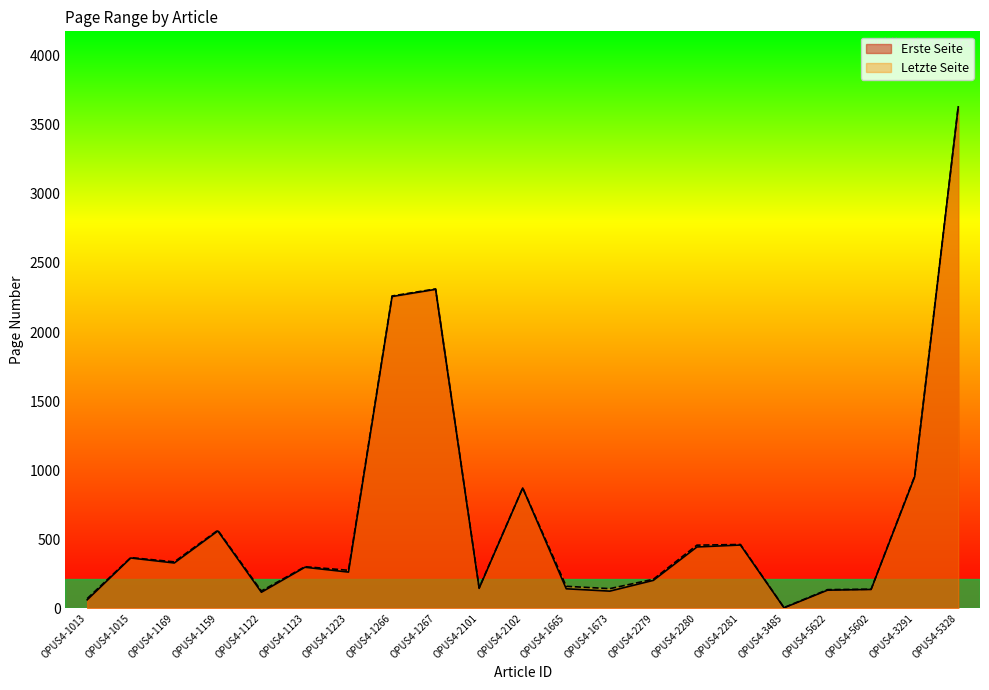

Reading left to right, list all the values displayed in this chart.

Erste Seite: OPUS4-1013=60	OPUS4-1015=363	OPUS4-1169=327	OPUS4-1159=559	OPUS4-1122=115	OPUS4-1123=296	OPUS4-1223=261	OPUS4-1266=2257	OPUS4-1267=2309	OPUS4-2101=143	OPUS4-2102=870	OPUS4-1665=140	OPUS4-1673=123	OPUS4-2279=201	OPUS4-2280=443	OPUS4-2281=457	OPUS4-3485=2	OPUS4-5622=130	OPUS4-5602=135	OPUS4-3291=951	OPUS4-5328=3631
Letzte Seite: OPUS4-1013=69	OPUS4-1015=366	OPUS4-1169=335	OPUS4-1159=564	OPUS4-1122=124	OPUS4-1123=300	OPUS4-1223=274	OPUS4-1266=2261	OPUS4-1267=2312	OPUS4-2101=147	OPUS4-2102=871	OPUS4-1665=158	OPUS4-1673=141	OPUS4-2279=209	OPUS4-2280=456	OPUS4-2281=461	OPUS4-3485=4	OPUS4-5622=134	OPUS4-5602=137	OPUS4-3291=956	OPUS4-5328=3633